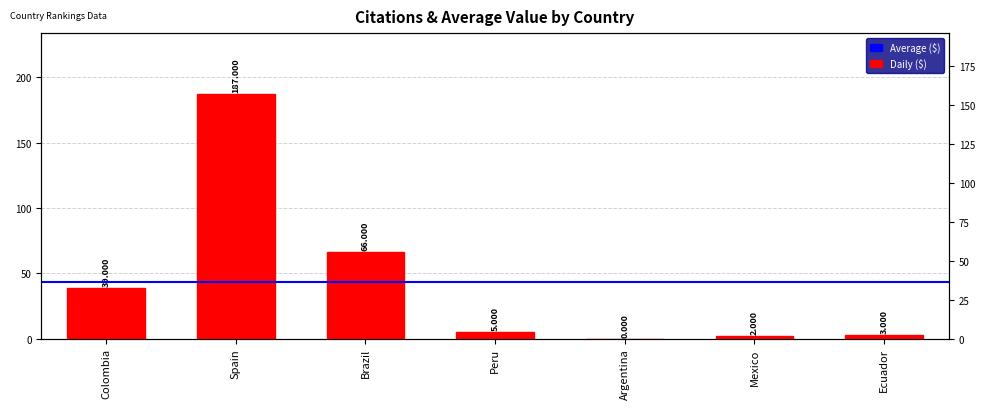

List the labels in order of value, largest first.

Spain, Brazil, Colombia, Peru, Ecuador, Mexico, Argentina